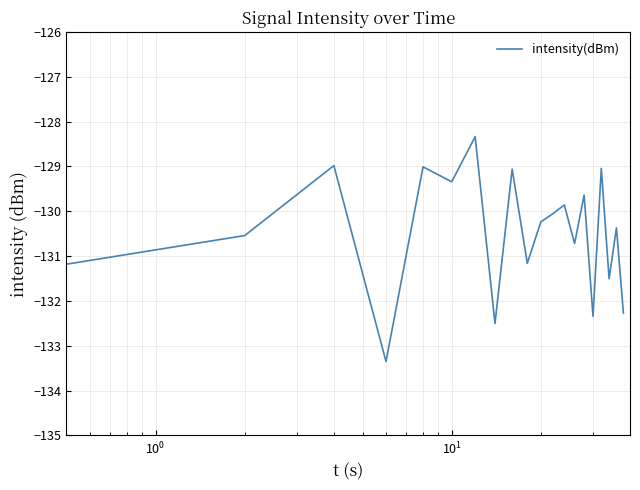

What is the maximum value shown in the chart?

-128.3